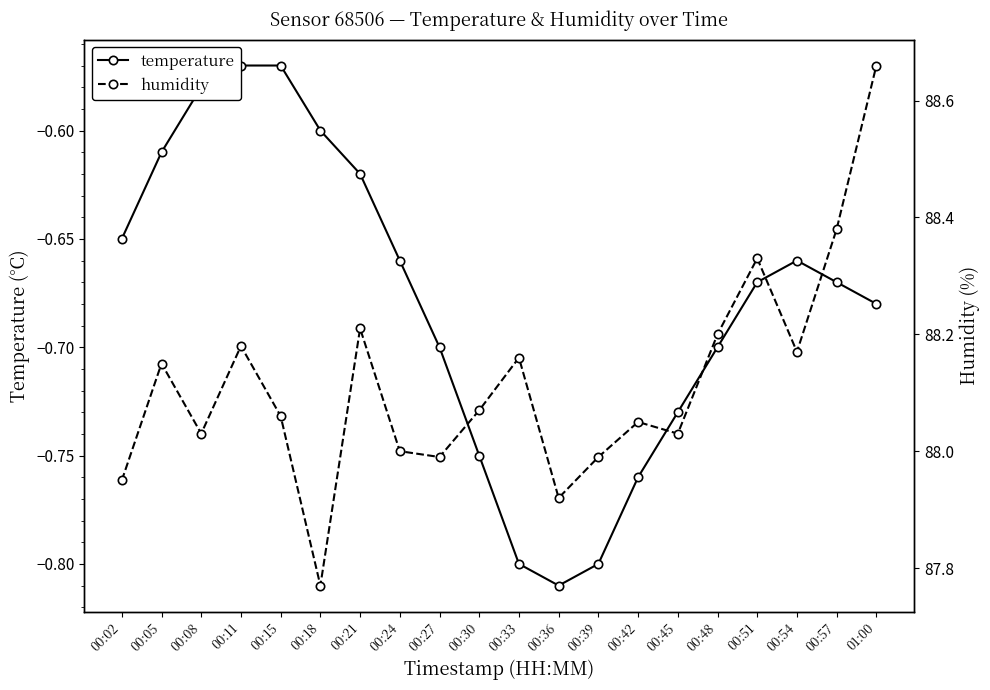

Is it true that temperature equals -0.7 at 01:00?

True